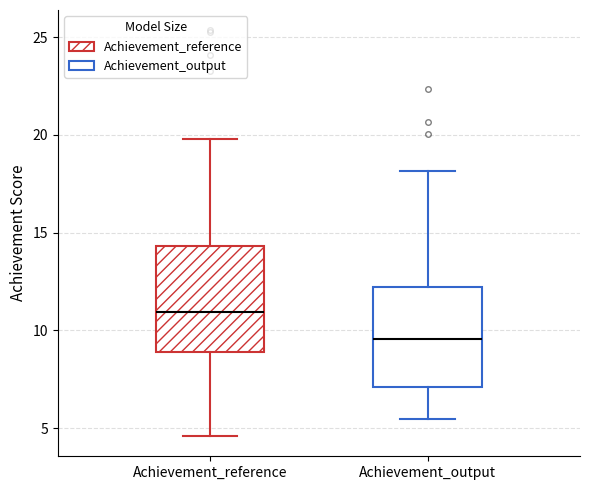

Which box's median line is the lowest?

Achievement_output